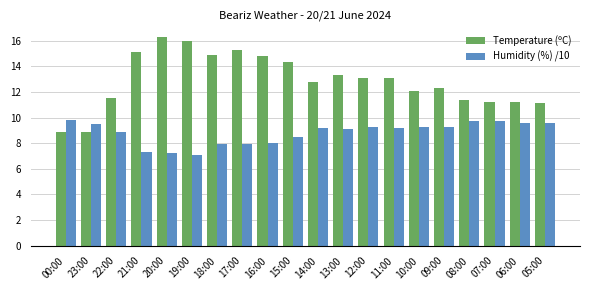

How many categories are shown in the chart?

20